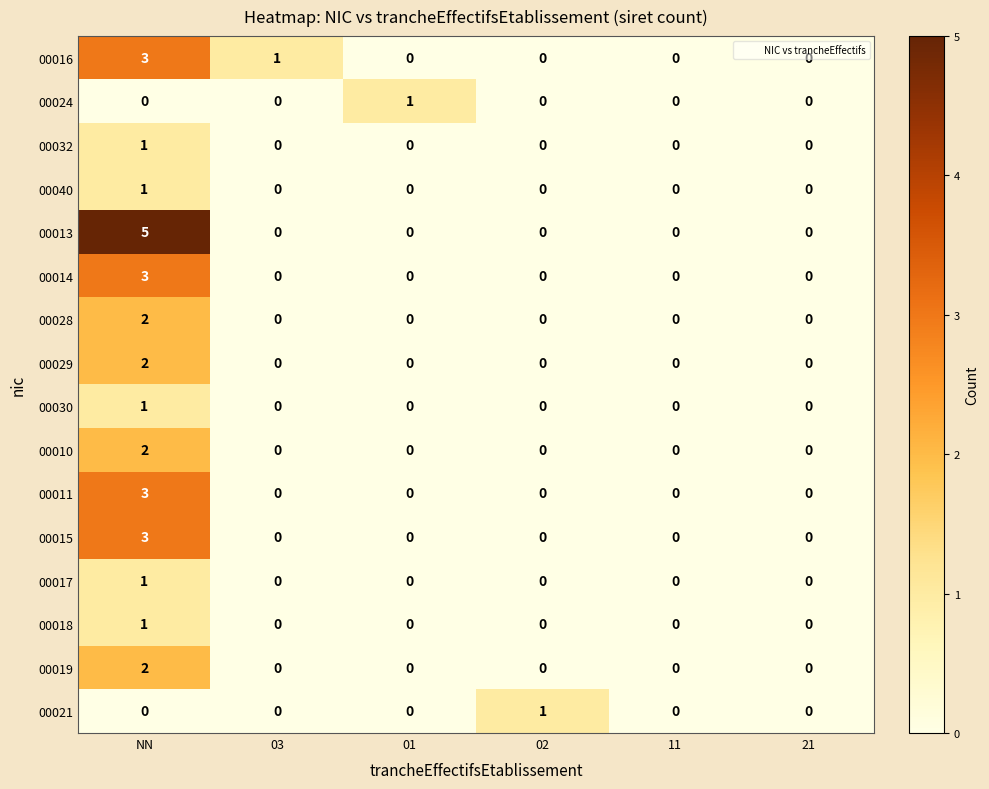

The 00029 series shows -1 at 03. True or false?

False